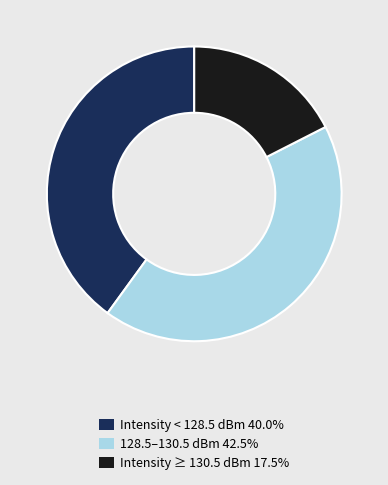

Does any single category account for the majority?

No